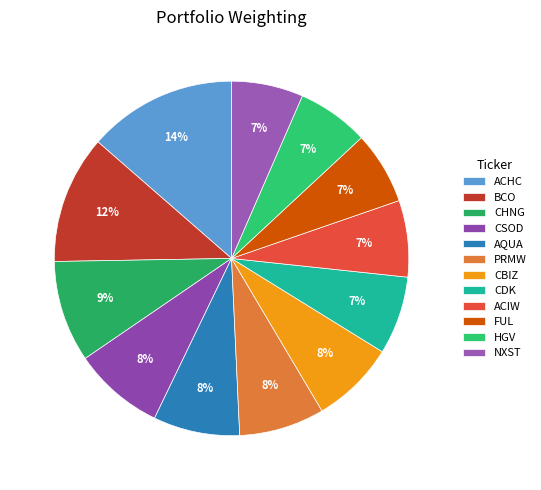

What percentage is the CBIZ slice, to the nearest percent?

8%